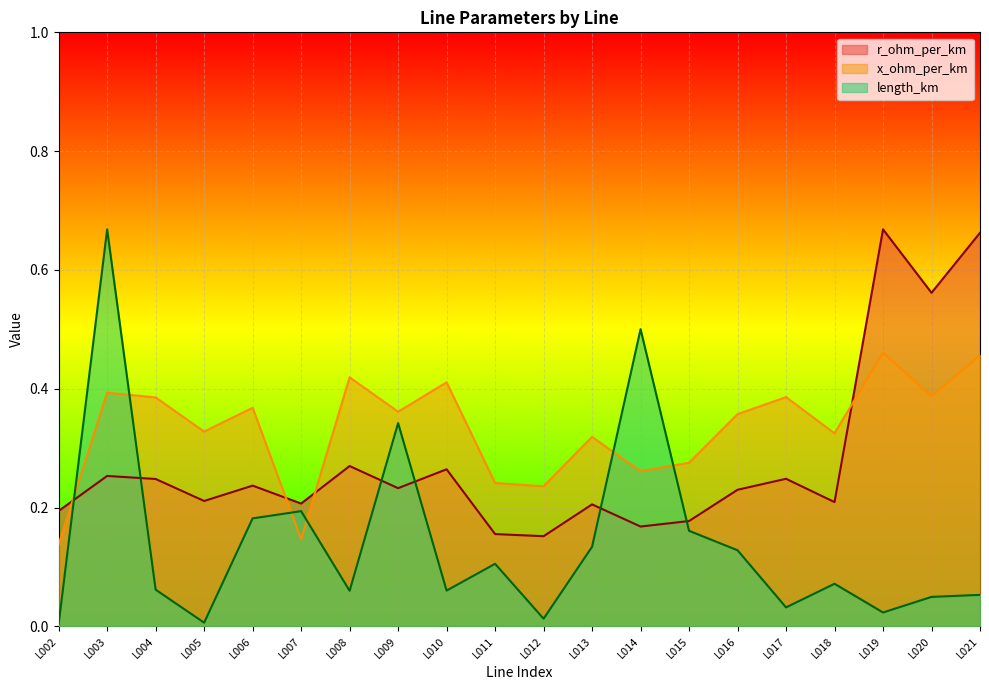

What is the value of the x_ohm_per_km point at the 2nd from the left?

0.4